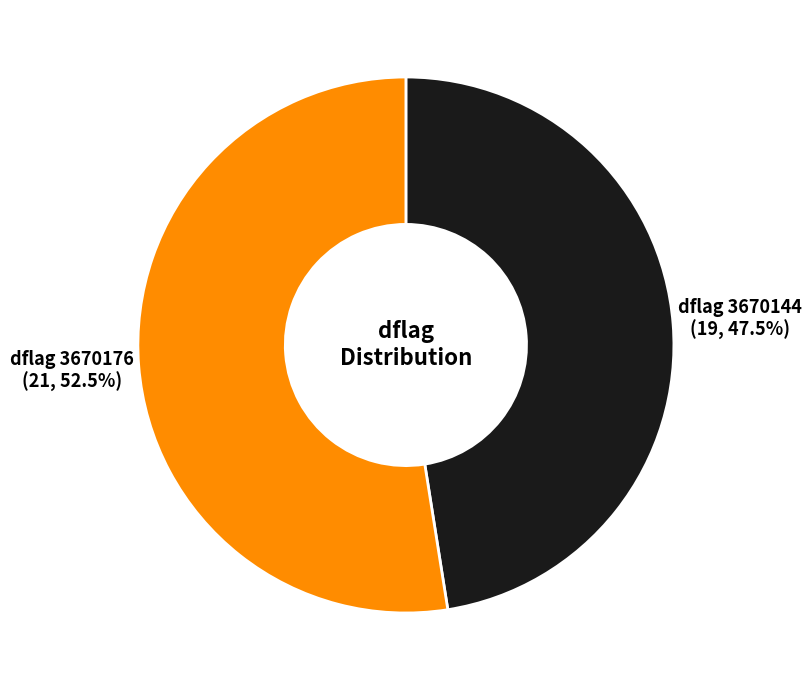

Is there a majority slice in this chart?

Yes